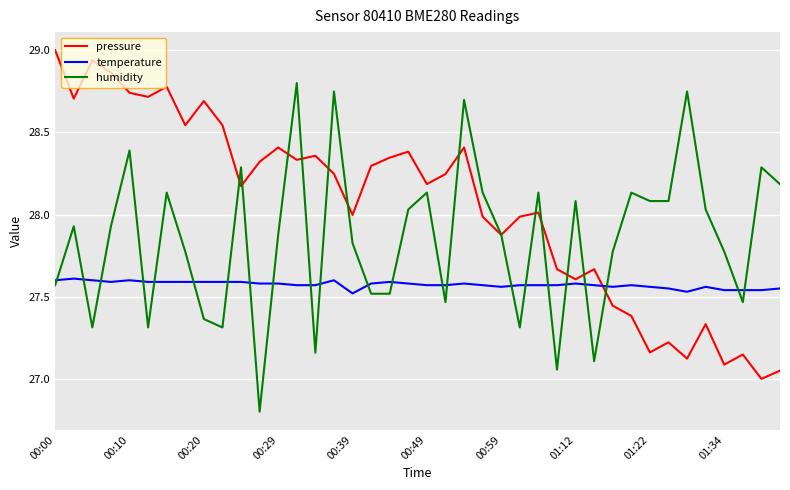

Rank the series by their average value, from lowest to highest.

temperature, humidity, pressure